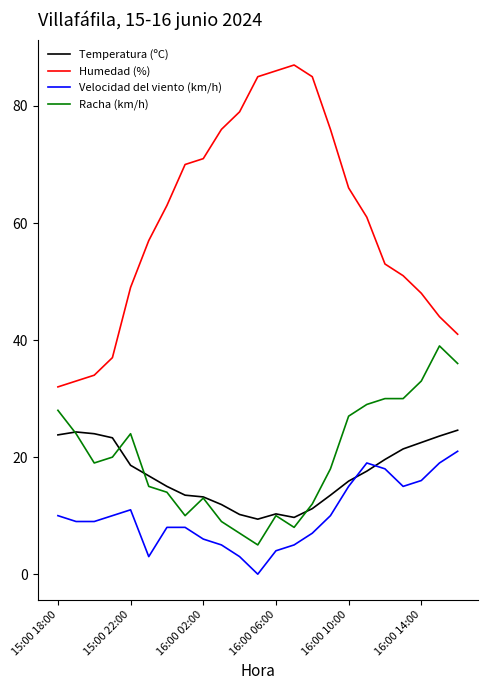

What is the maximum value for Velocidad del viento (km/h)?

21.0